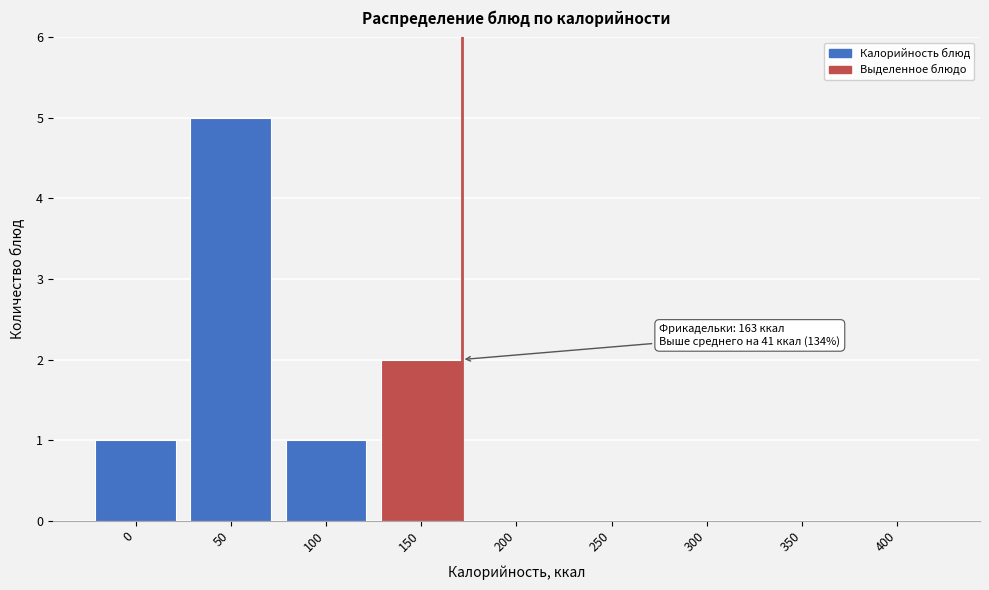

Reading left to right, extract all data points from this chart.

0=1	50=5	100=1	150=2	200=0	250=0	300=0	350=0	400=0